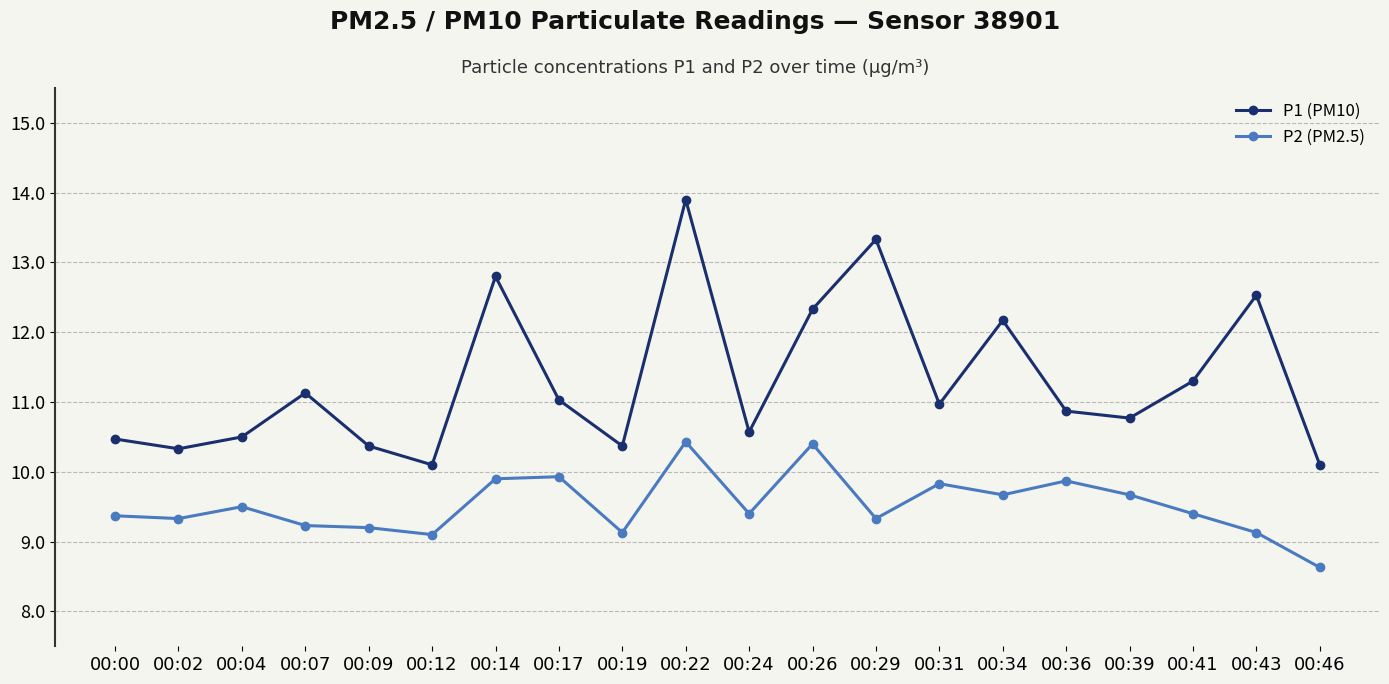

What is the difference between the highest and lowest values at 00:31?

1.1